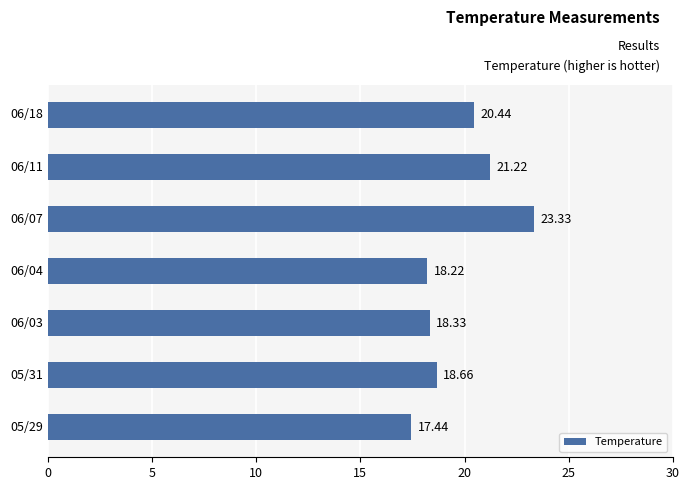

What is the difference between the second highest and minimum values?

3.8